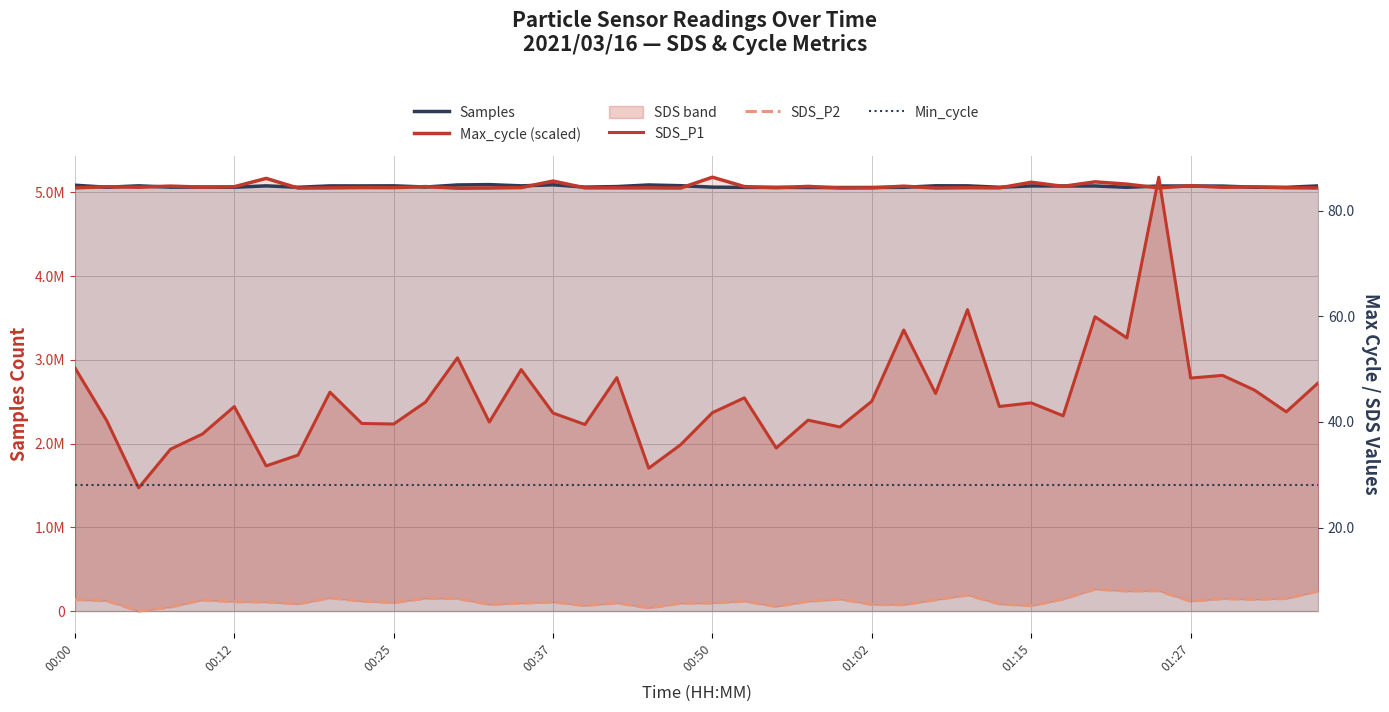

Read the Min_cycle value at 21.

28.0